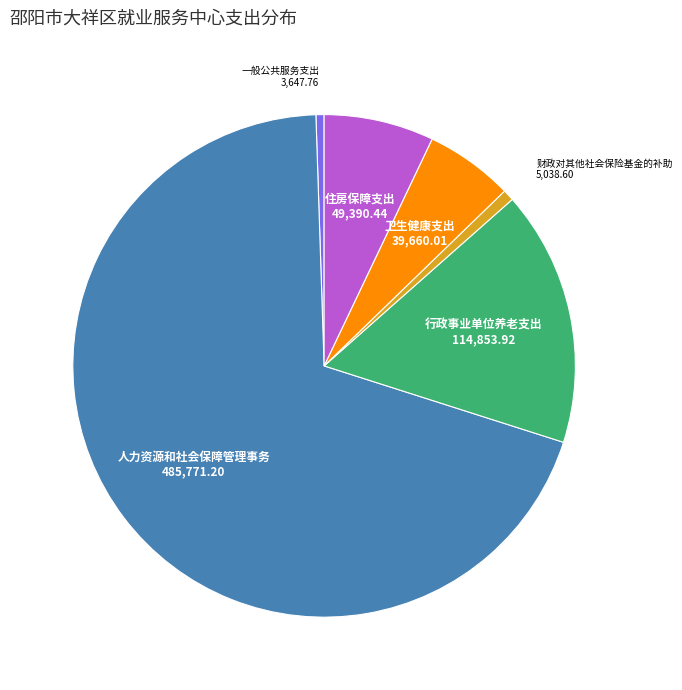

Does any single category account for the majority?

Yes